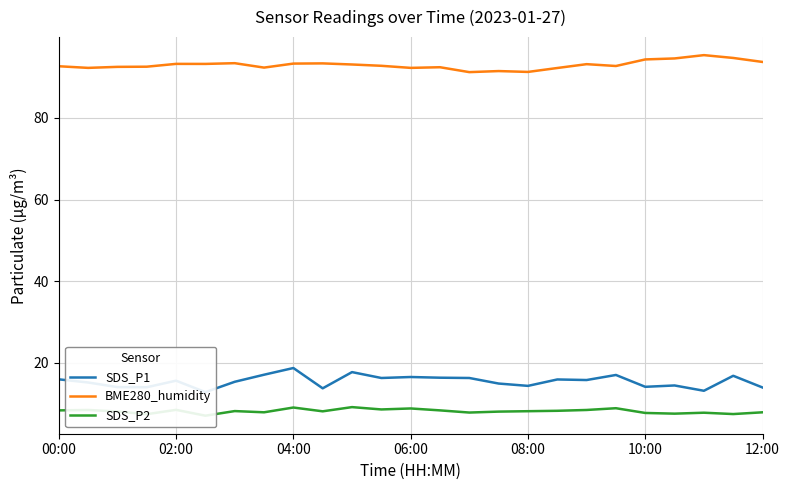

True or false: BME280_humidity has a value of 91.2 at 08:00.

True